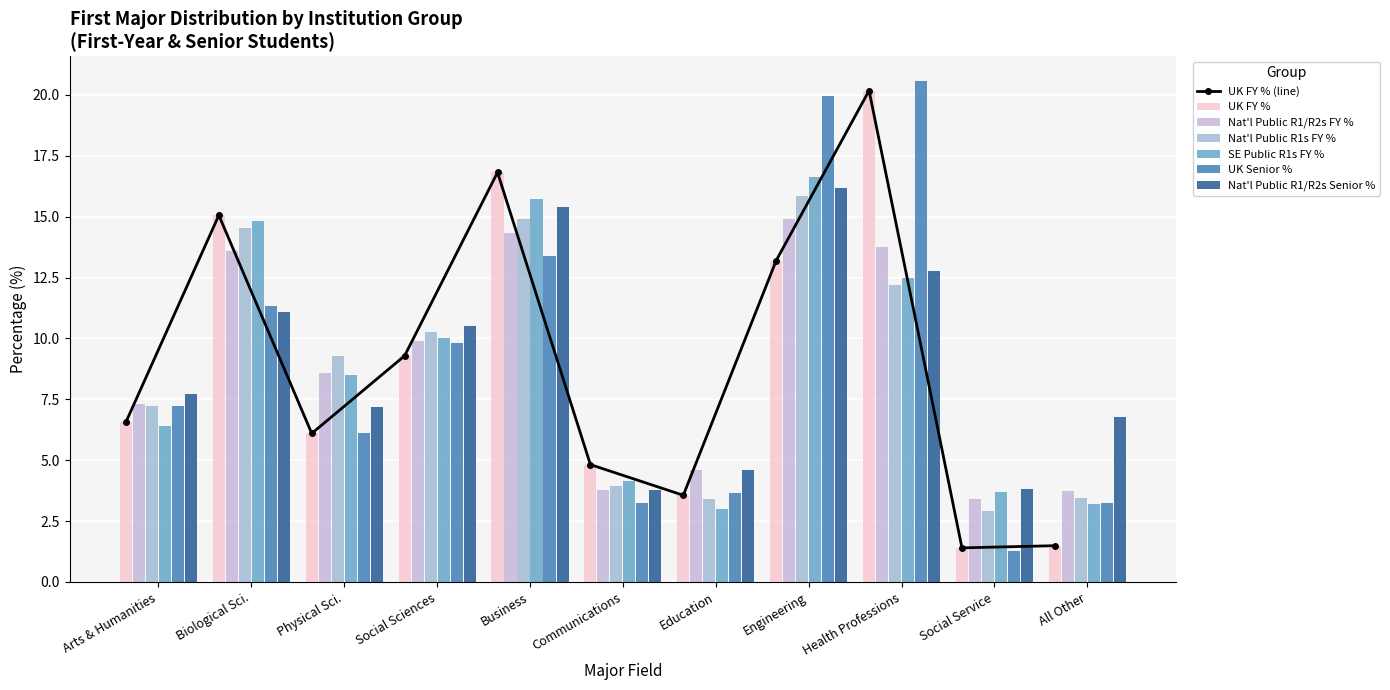

How many values in the UK Senior % series are below 7?

5